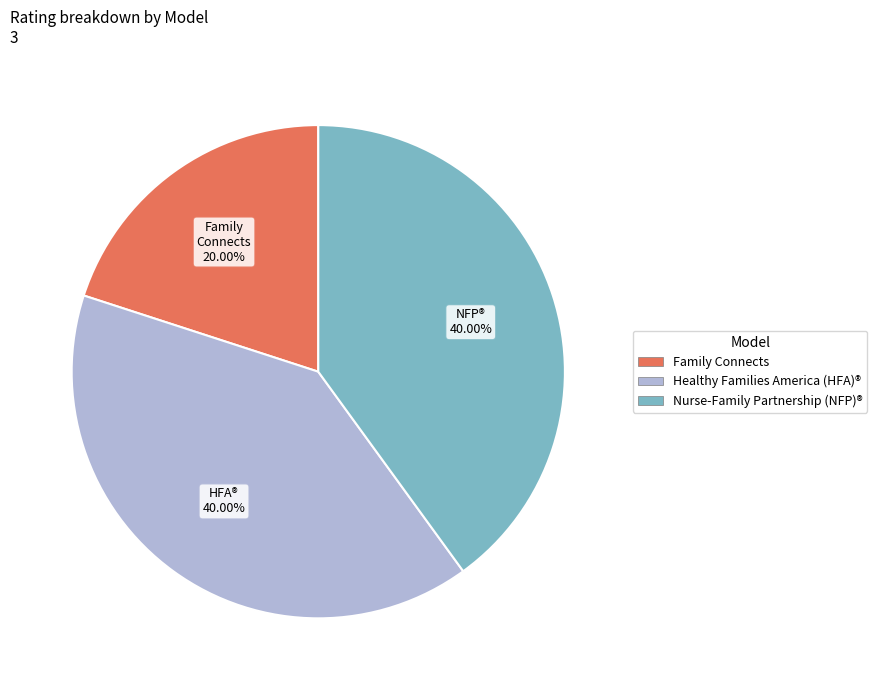

What is the total percentage of Family Connects and Healthy Families America (HFA)®?

60.0%